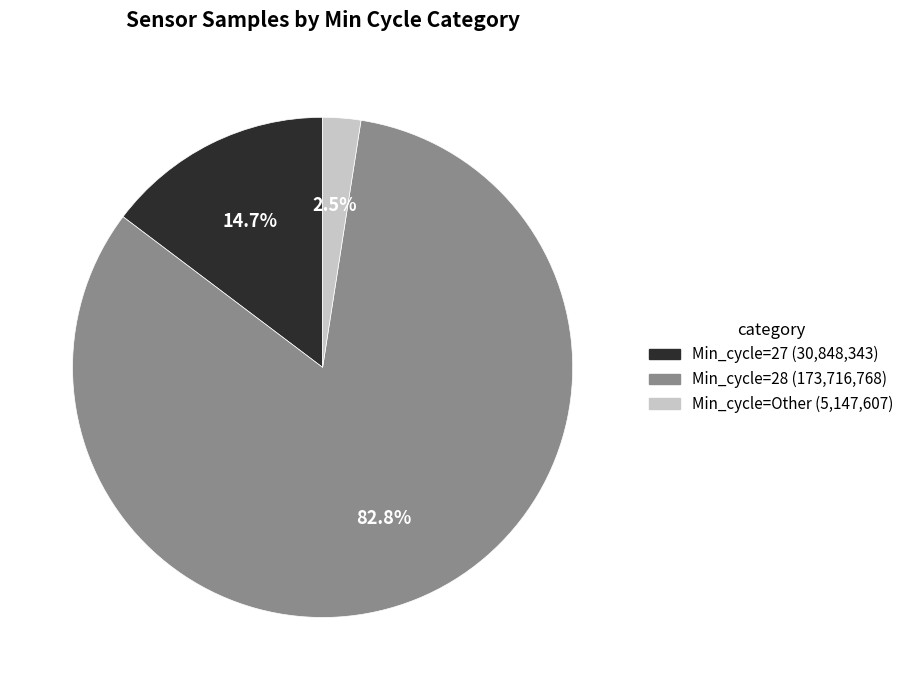

To the nearest percent, what portion does Min_cycle=27 represent?

15%